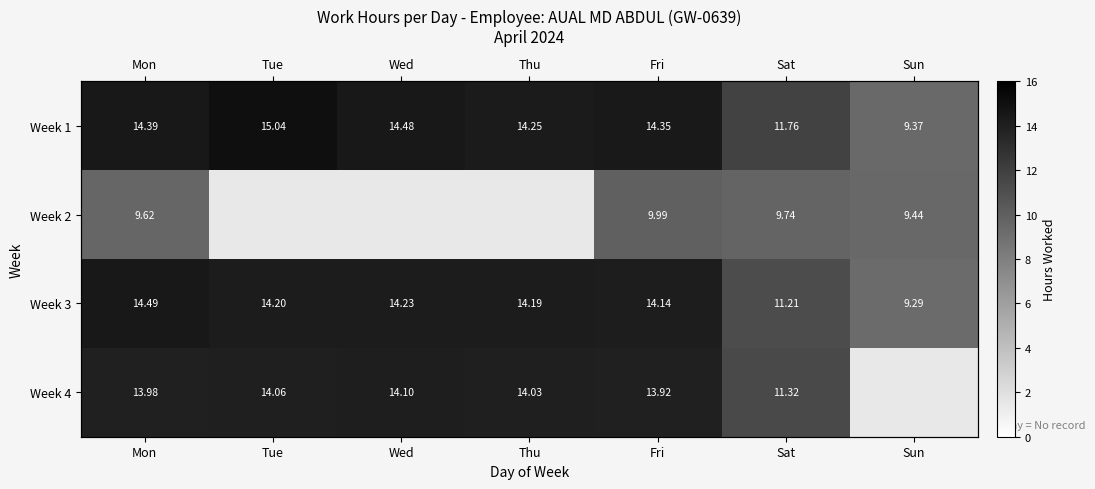

At which category is the sum across all series the highest?

Mon